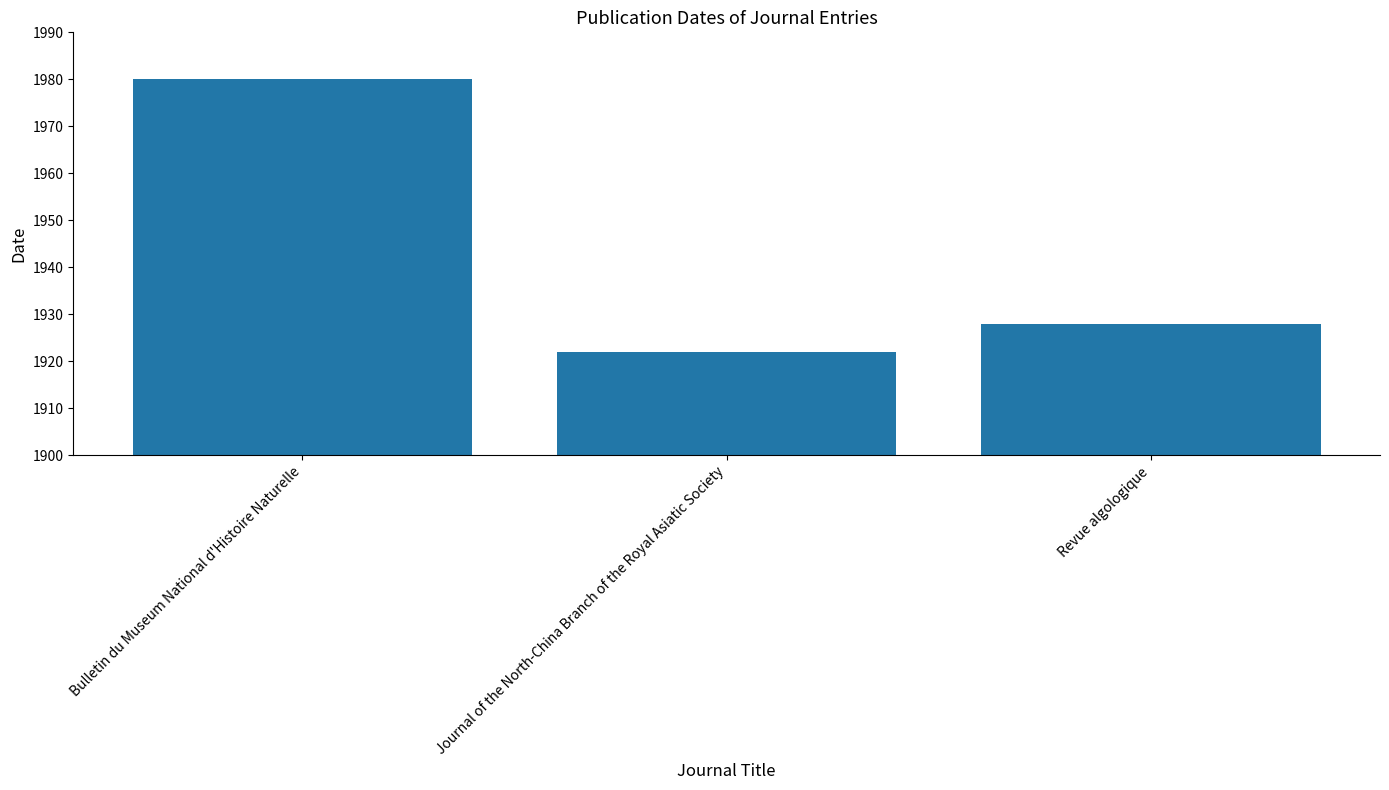

Approximately how many times larger is the value at Revue algologique compared to Bulletin du Museum National d'Histoire Naturelle?

1.0